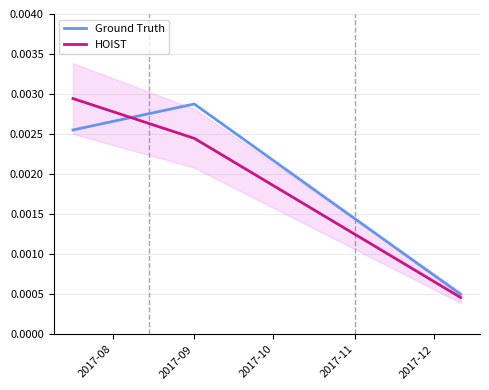

Which series changed the most between 2017-09 and 2017-10?

Ground Truth